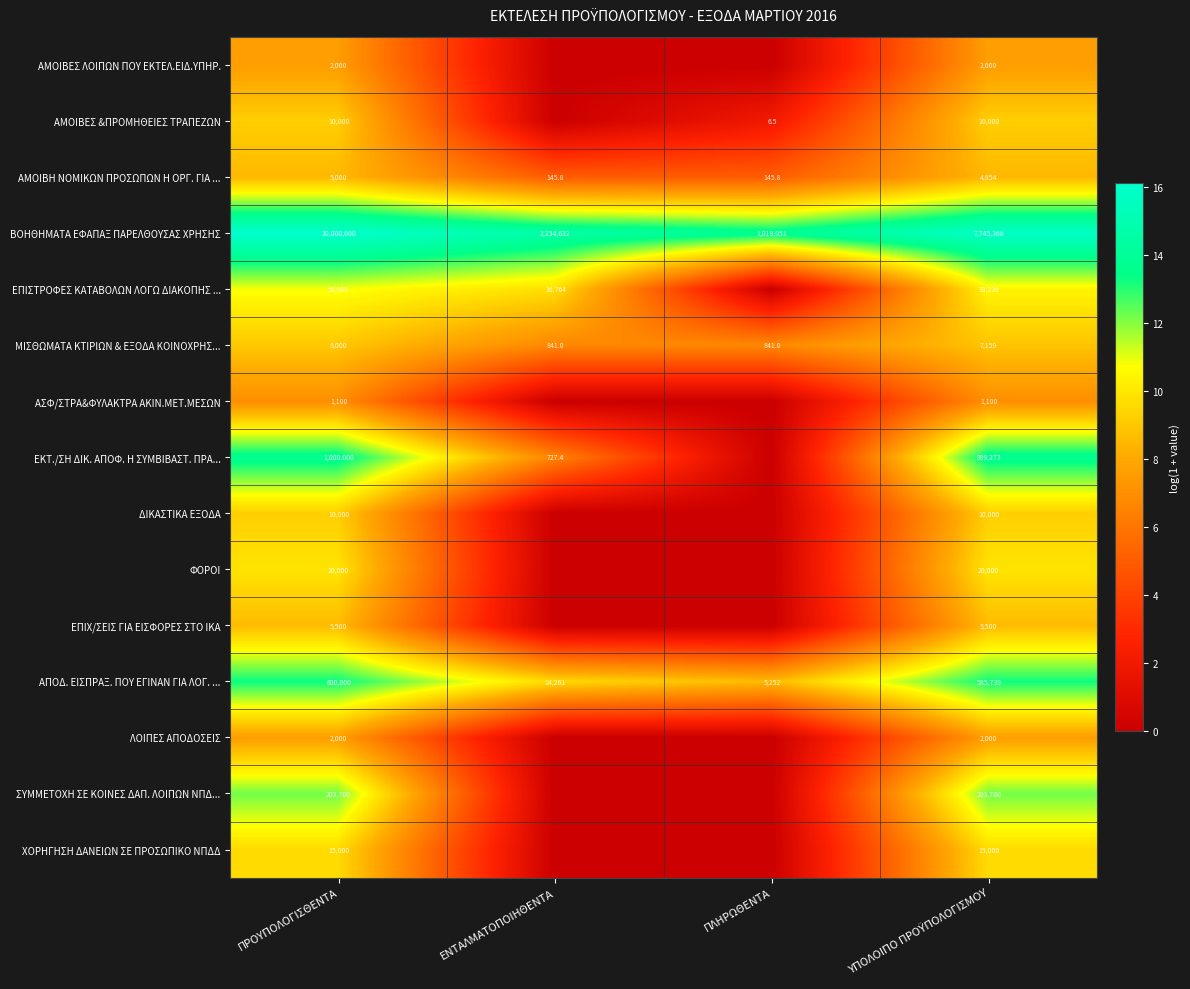

At which label does ΒΟΗΘΗΜΑΤΑ ΕΦΑΠΑΞ ΠΑΡΕΛΘΟΥΣΑΣ ΧΡΗΣΗΣ first exceed 7745368?

ΠΡΟΥΠΟΛΟΓΙΣΘΕΝΤΑ